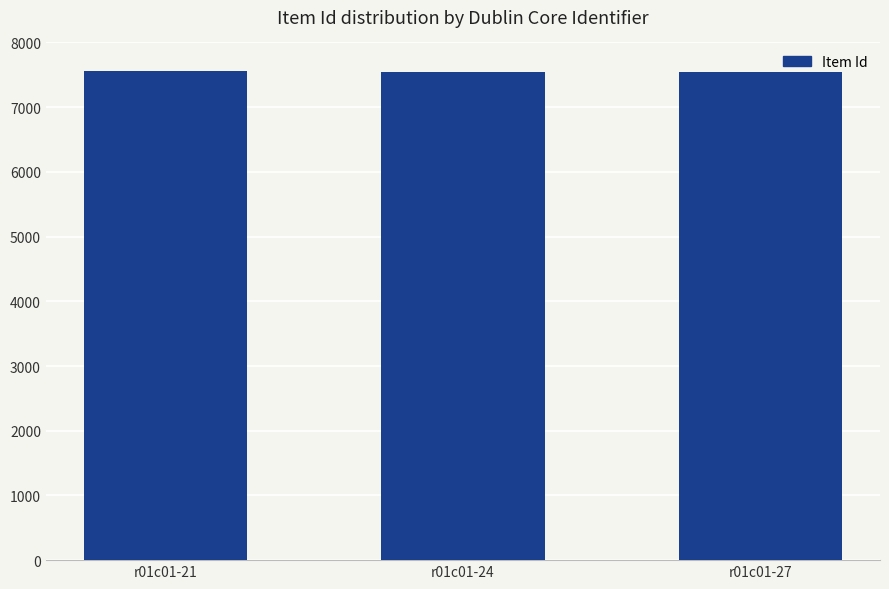

What is the difference between the maximum and minimum values?

6